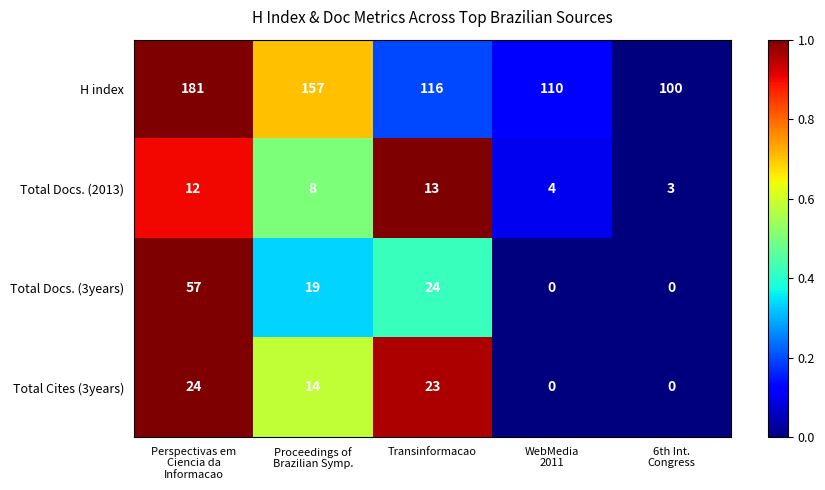

Reading left to right, list all the values displayed in this chart.

H index: 181	157	116	110	100
Total Docs. (2013): 12	8	13	4	3
Total Docs. (3years): 57	19	24	0	0
Total Cites (3years): 24	14	23	0	0